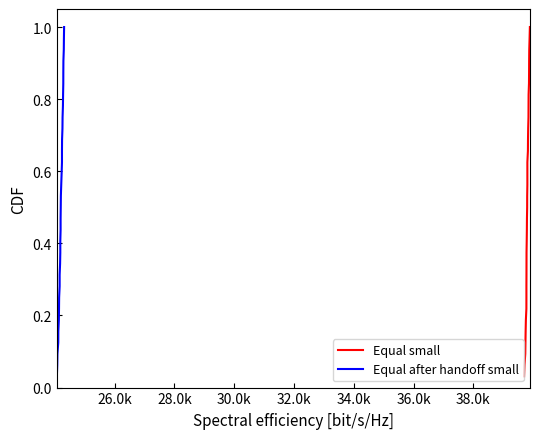

How many categories are shown in the chart?

32